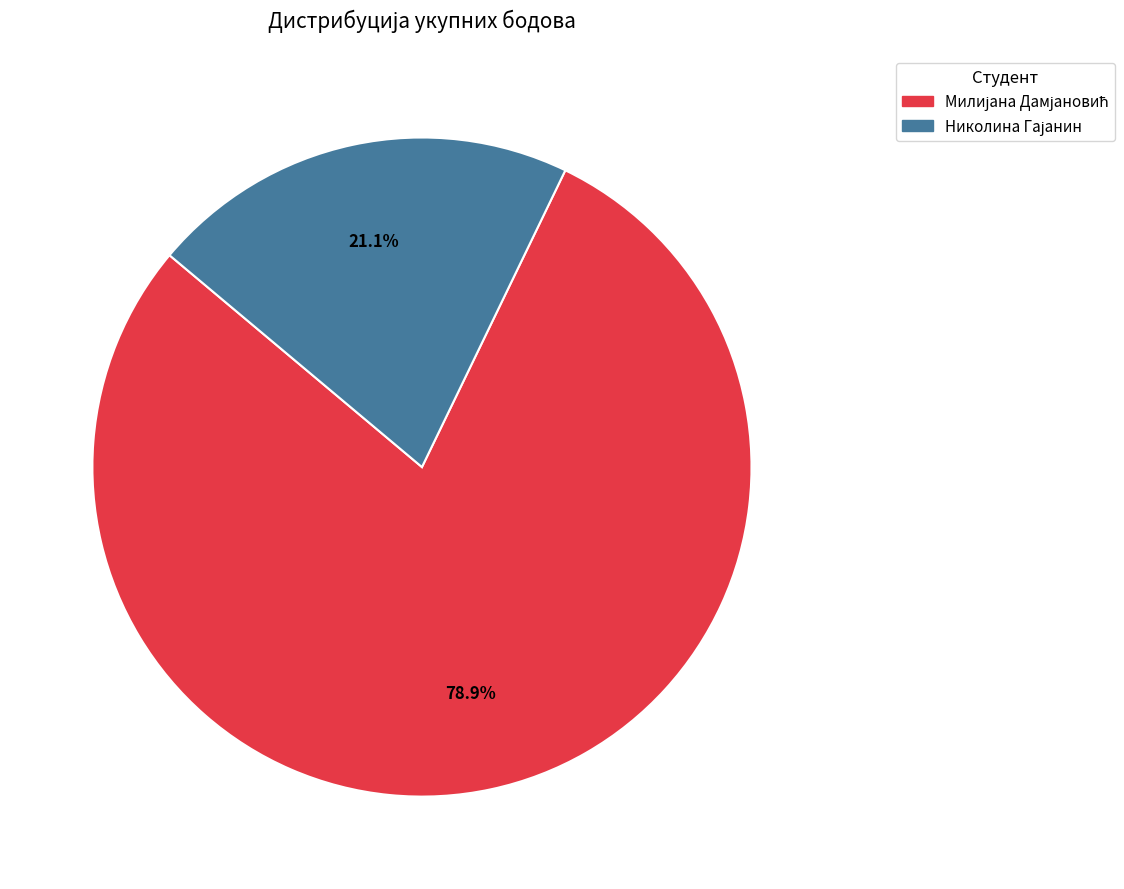

Does any single category account for the majority?

Yes